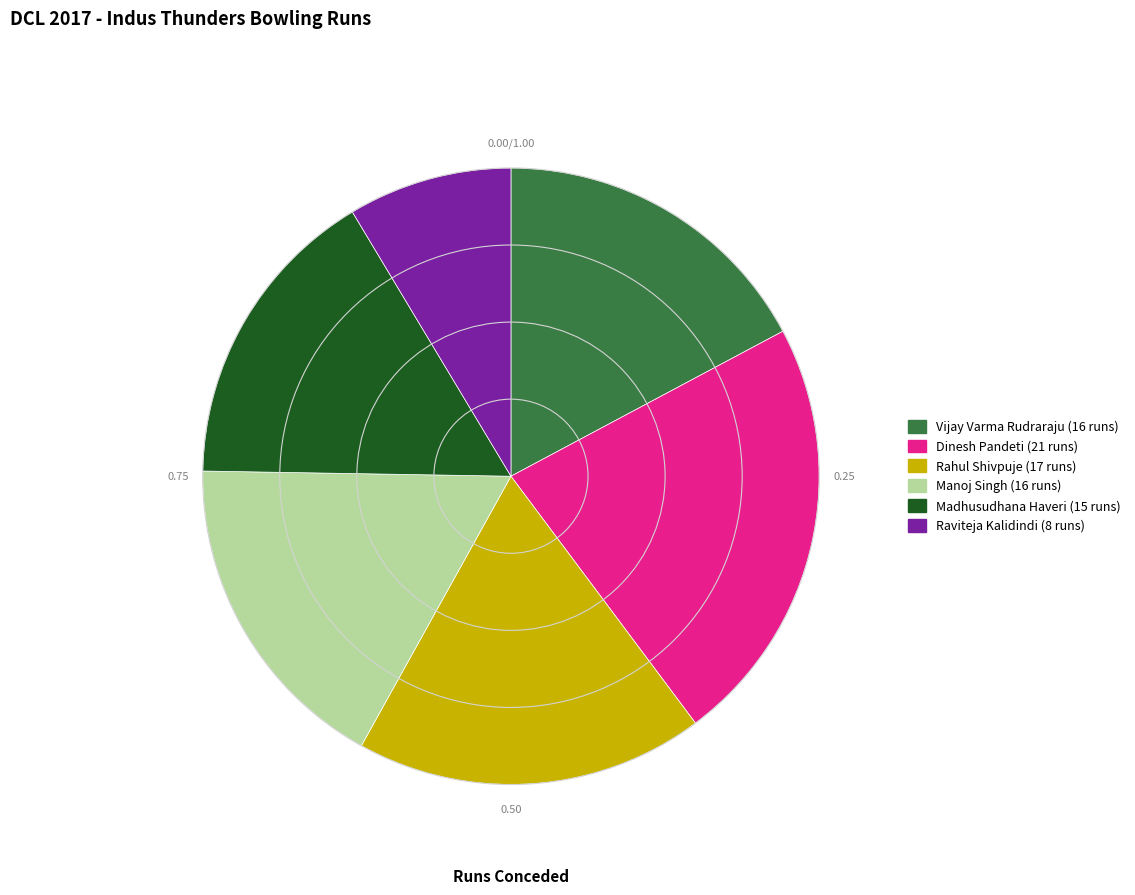

Is the sum of Raviteja Kalidindi and Vijay Varma Rudraraju greater than half?

No